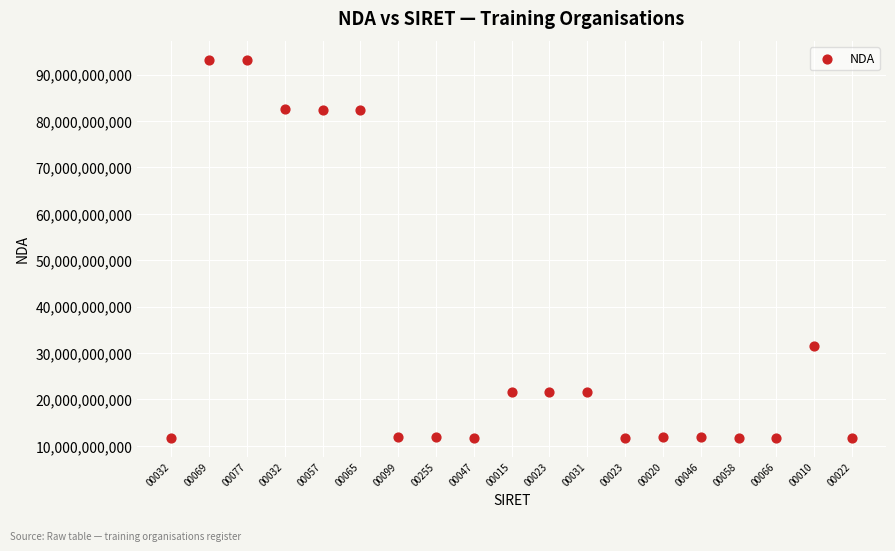

What Y value in the scatter plot is closest to 52443060344?

31590772759